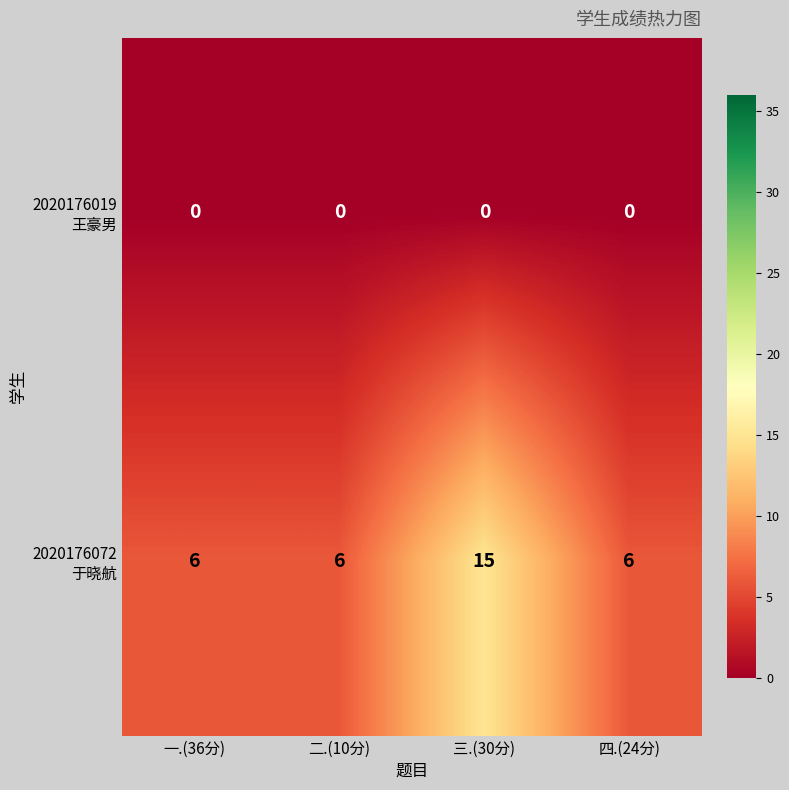

What is the total value across all series at 四.(24分)?

6